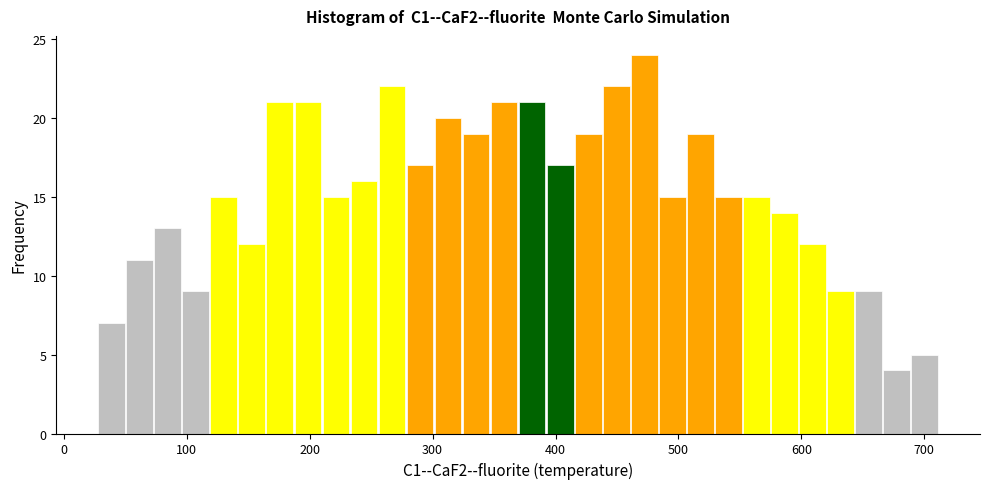

Around what value on the x-axis is the tallest bar? Give the approximate position of its centre, as read against the axis.

470